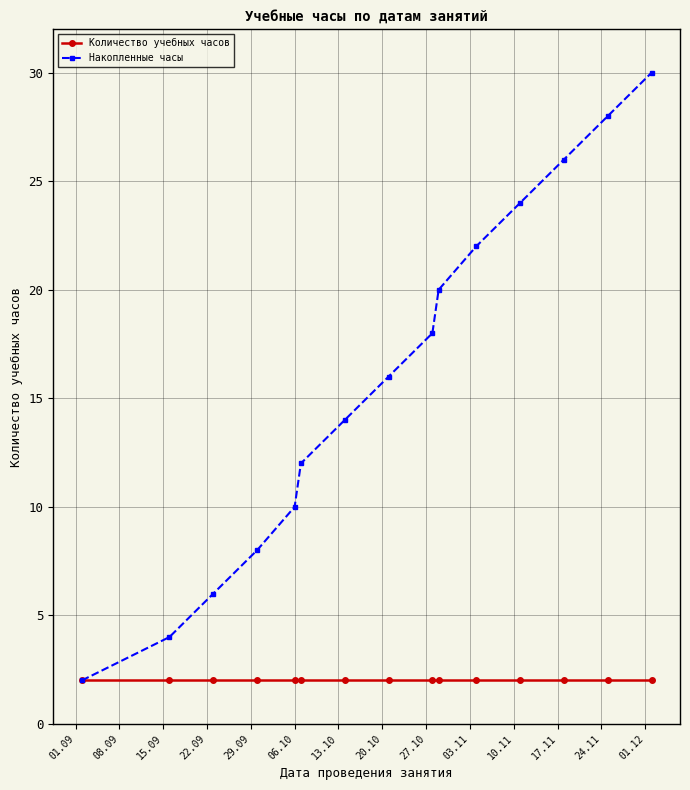

True or false: Накопленные часы has more than 0 points higher than both neighbors.

False